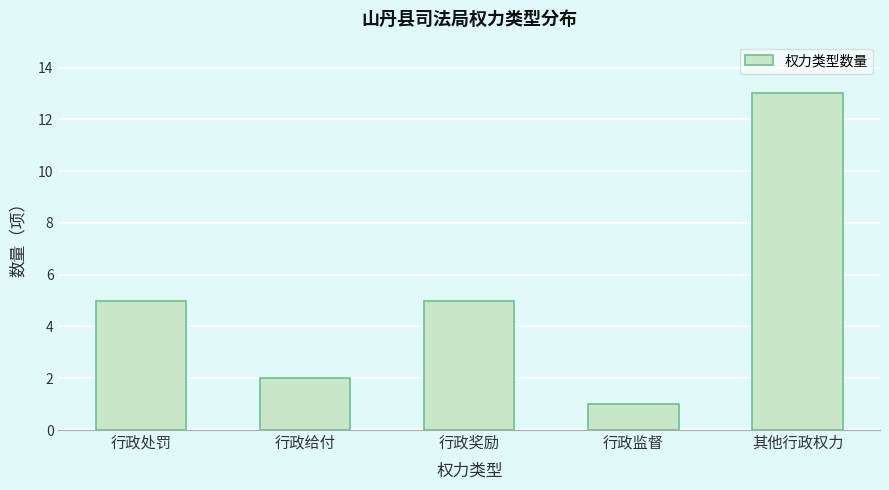

Reading right to left, extract all data points from this chart.

13	1	5	2	5